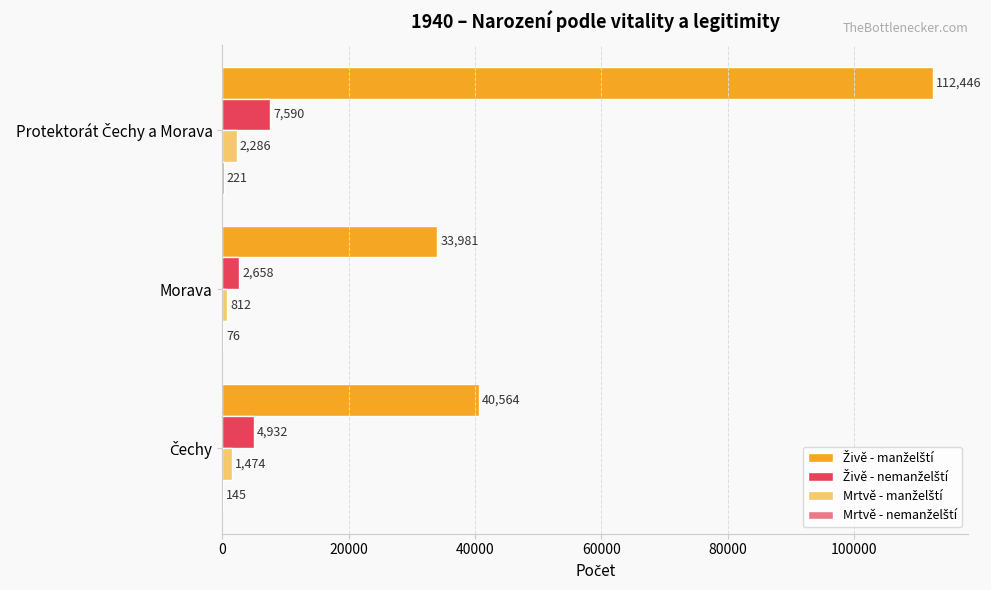

How many distinct data groups are displayed?

4